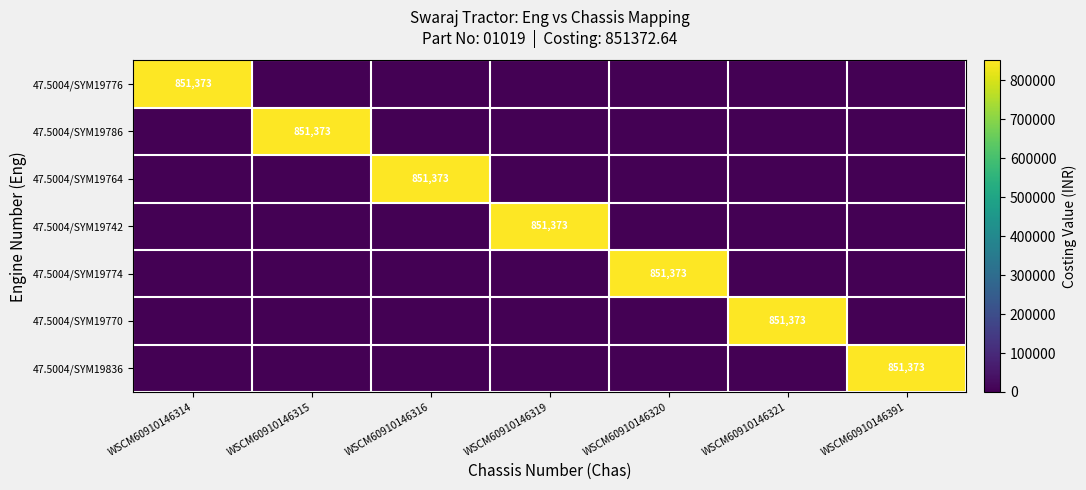

True or false: 47.5004/SYM19786 has a value of 315588 at WSCM60910146315.

False